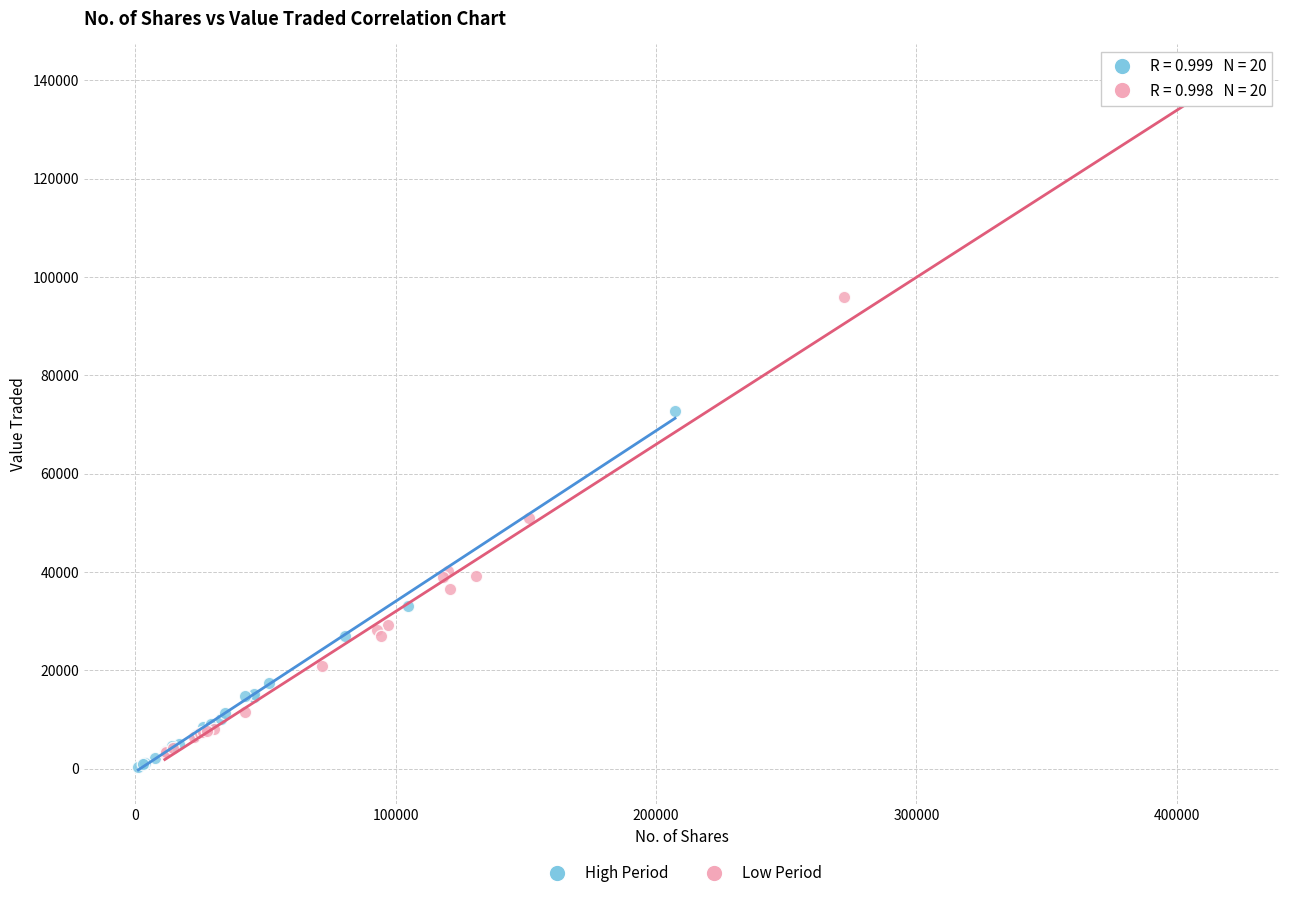

Which series reaches the maximum Y coordinate?

Low Period